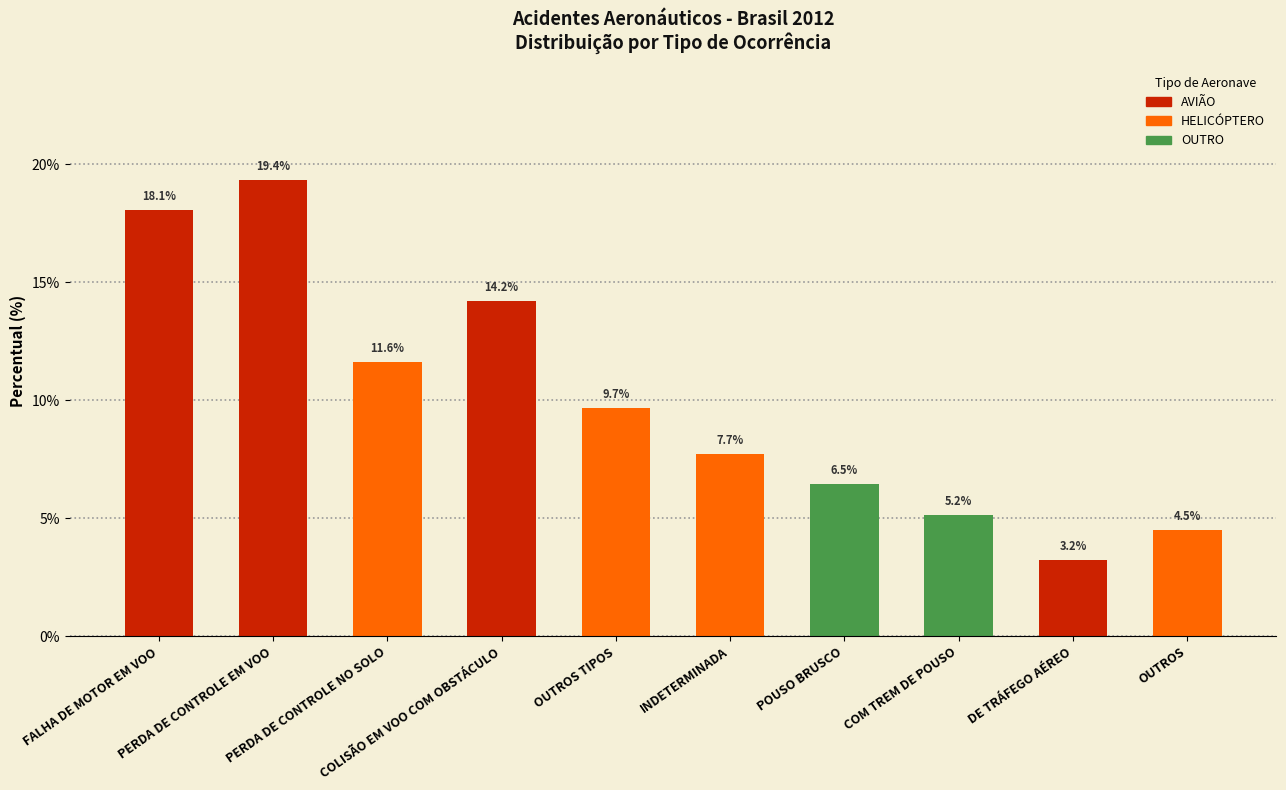

What is the sum of all values?

100.0